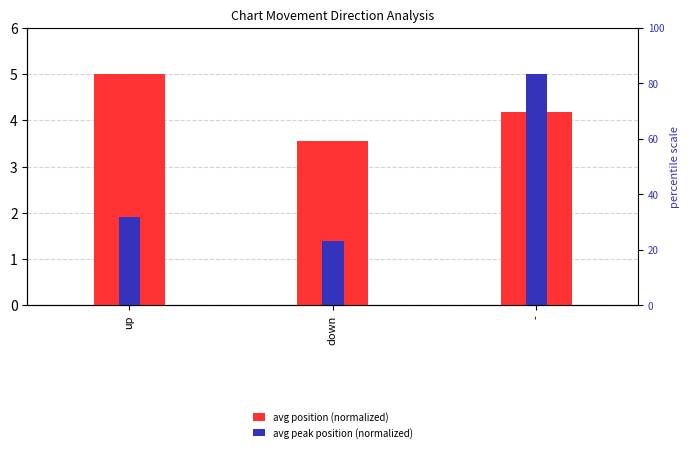

Reading right to left, what are all the values shown in this chart?

avg position (normalized): 4.2	3.6	5.0
avg peak position (normalized): 5.0	1.4	1.9